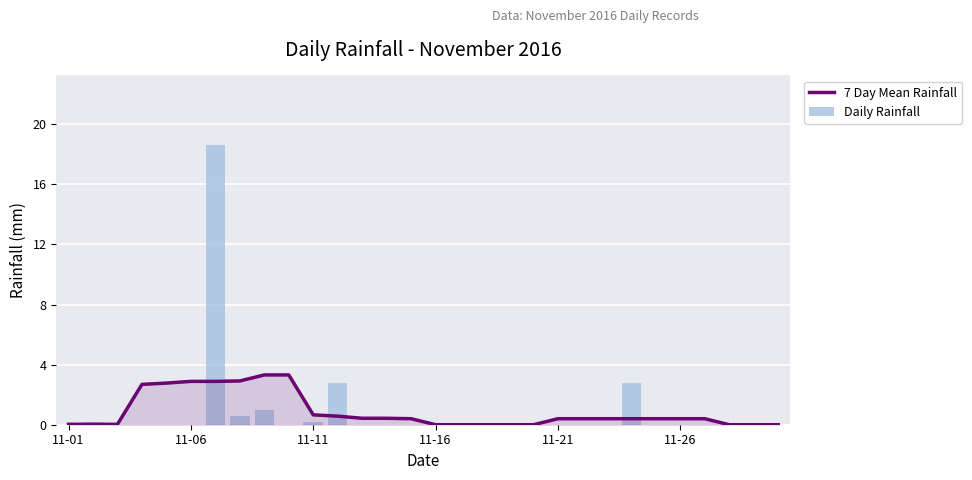

Is the value of Daily Rainfall at 6 greater than the value of 7 Day Mean Rainfall at 11-21?

Yes